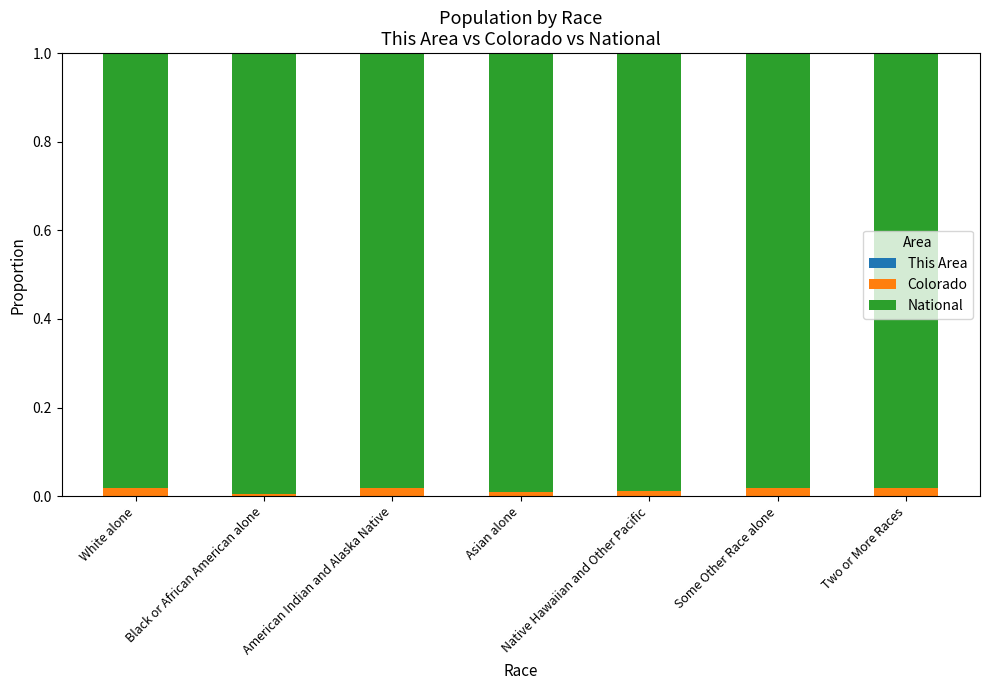

How many data points does each series have?

7